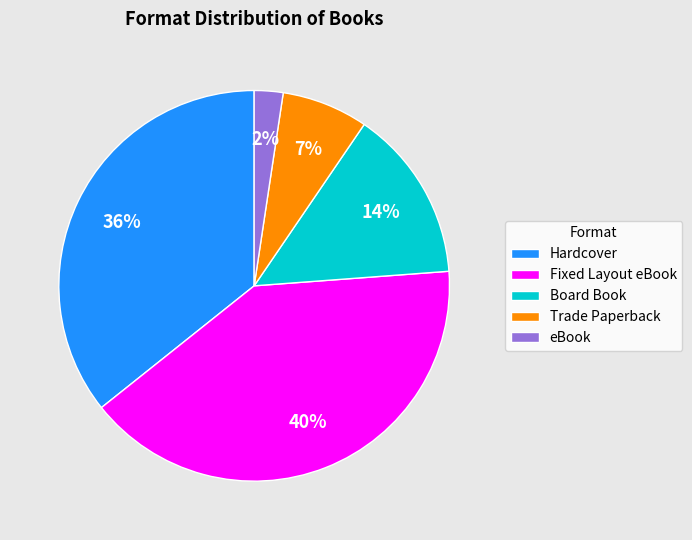

Count the number of slices in the pie.

5